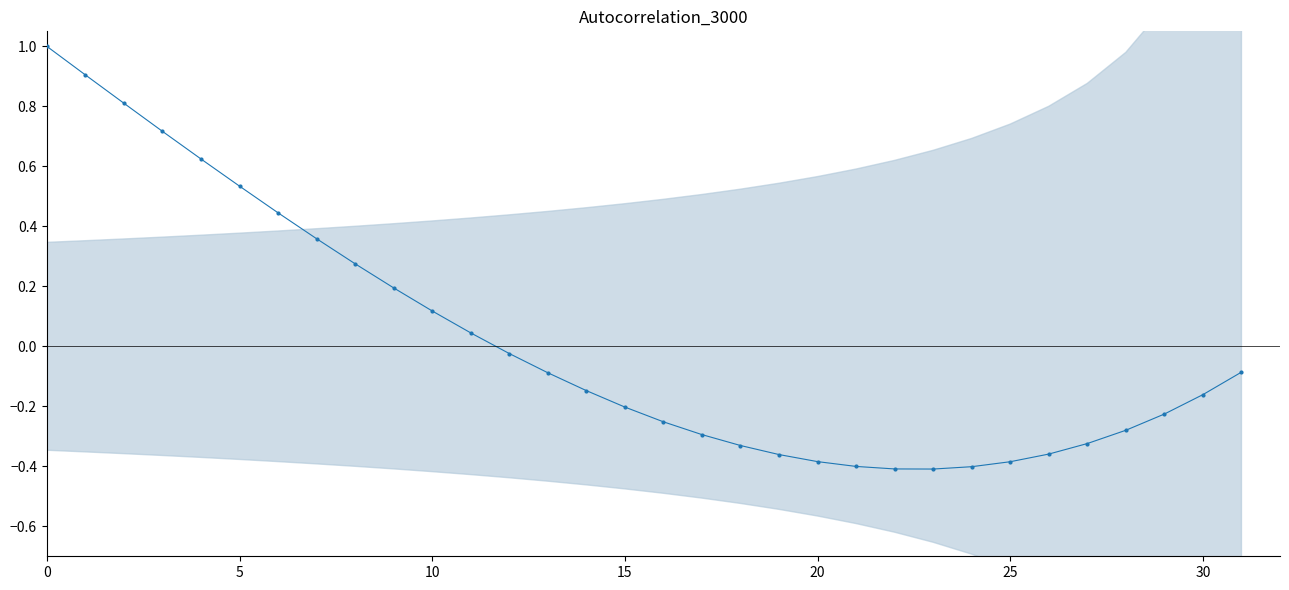

What is the change in value from 9 to 10?

-0.1